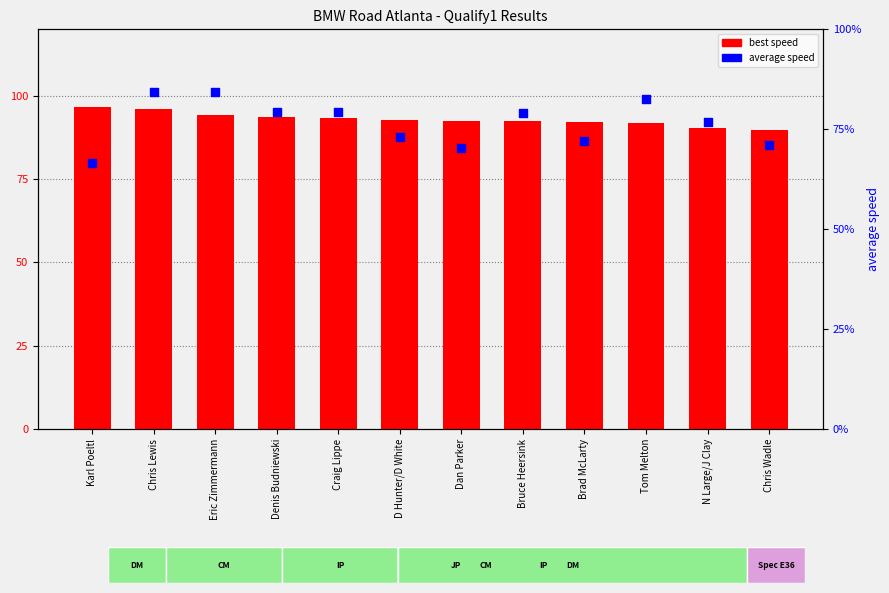

Is the value of average speed at N Large/J Clay greater than the value of best speed at Eric Zimmermann?

No